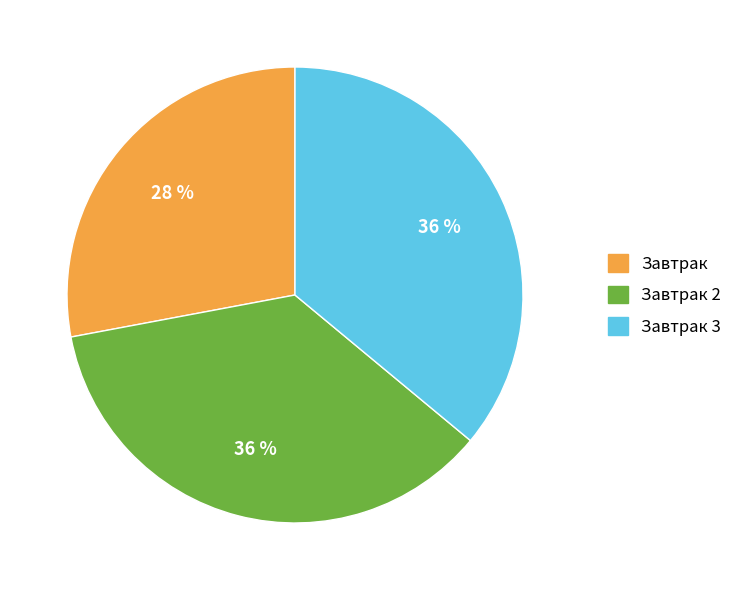

To the nearest percent, what is the average slice percentage?

33%